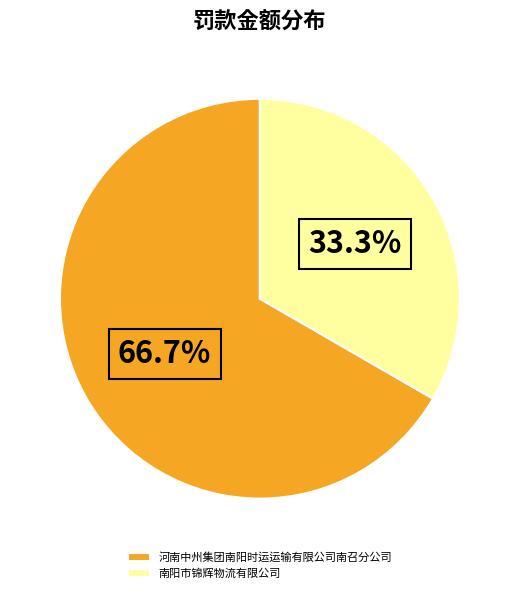

How many segments does this pie chart have?

2